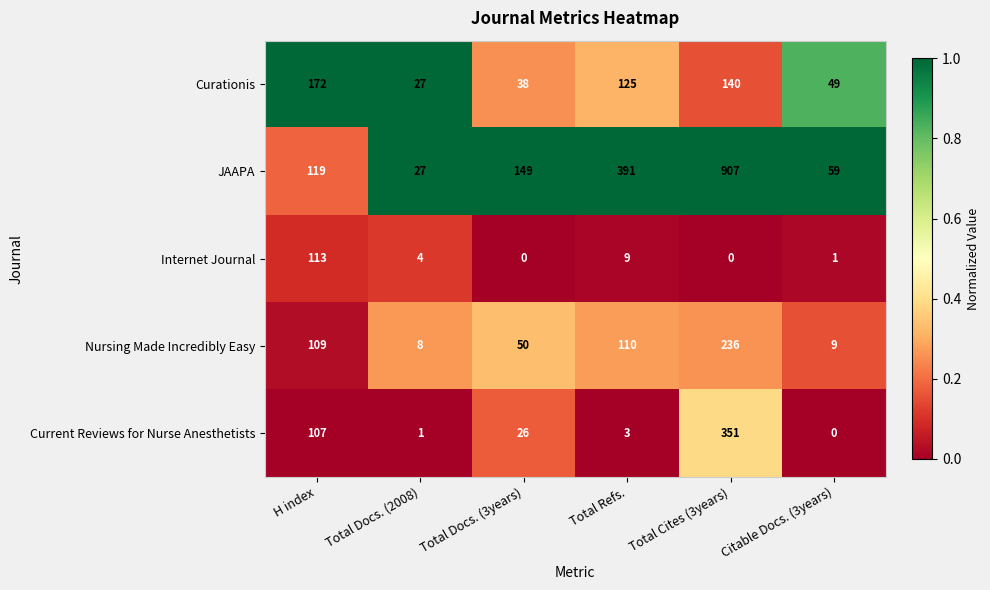

What is the total value across all series at Total Docs. (2008)?

67